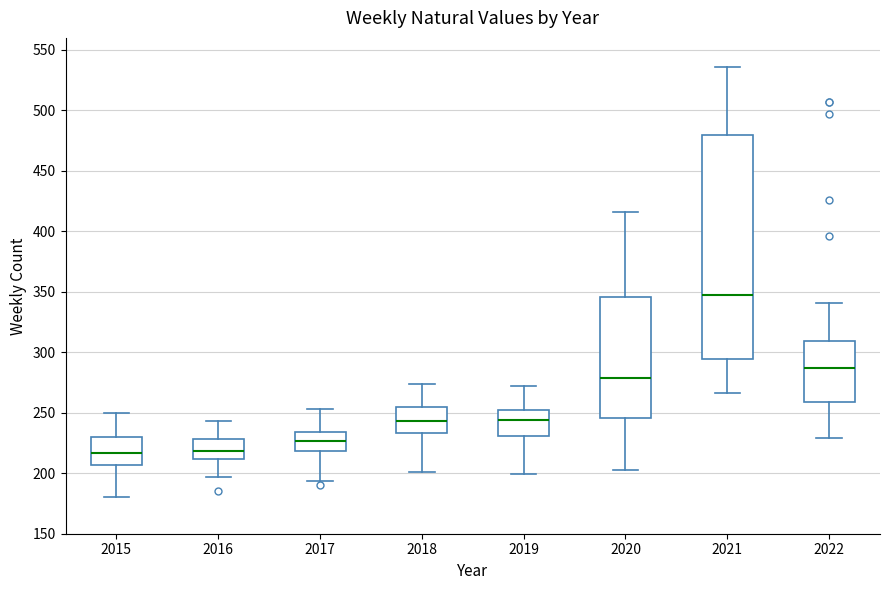

Reading left to right, read every box against the y-axis: the position of its median line, the range the box covers, and the ends of its whiskers. The values are not printed on the chart, so give them approximately, as read against the axis.

2015: median 215, box 205 to 230, whiskers 180 to 250
2016: median 220, box 210 to 230, whiskers 195 to 245
2017: median 225, box 220 to 235, whiskers 195 to 255
2018: median 245, box 235 to 255, whiskers 200 to 275
2019: median 245, box 230 to 255, whiskers 200 to 270
2020: median 280, box 245 to 345, whiskers 205 to 415
2021: median 345, box 295 to 480, whiskers 265 to 535
2022: median 285, box 260 to 310, whiskers 230 to 340